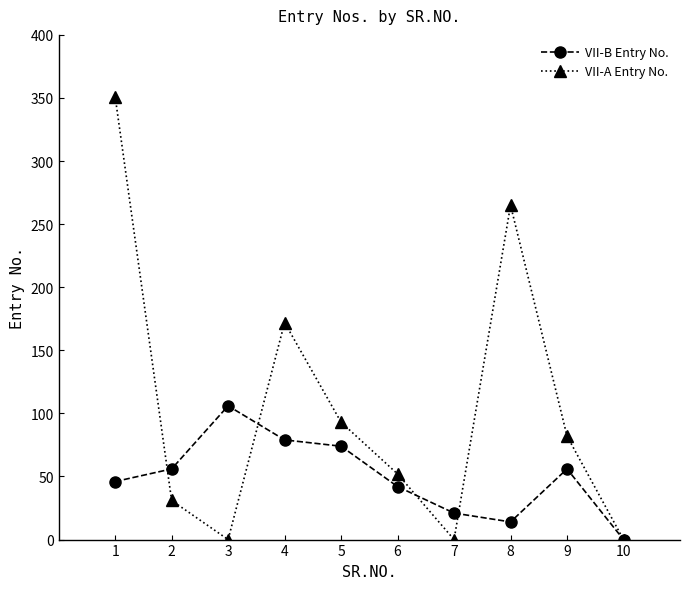

What is the value of the VII-A Entry No. point at the 1st from the left?

351